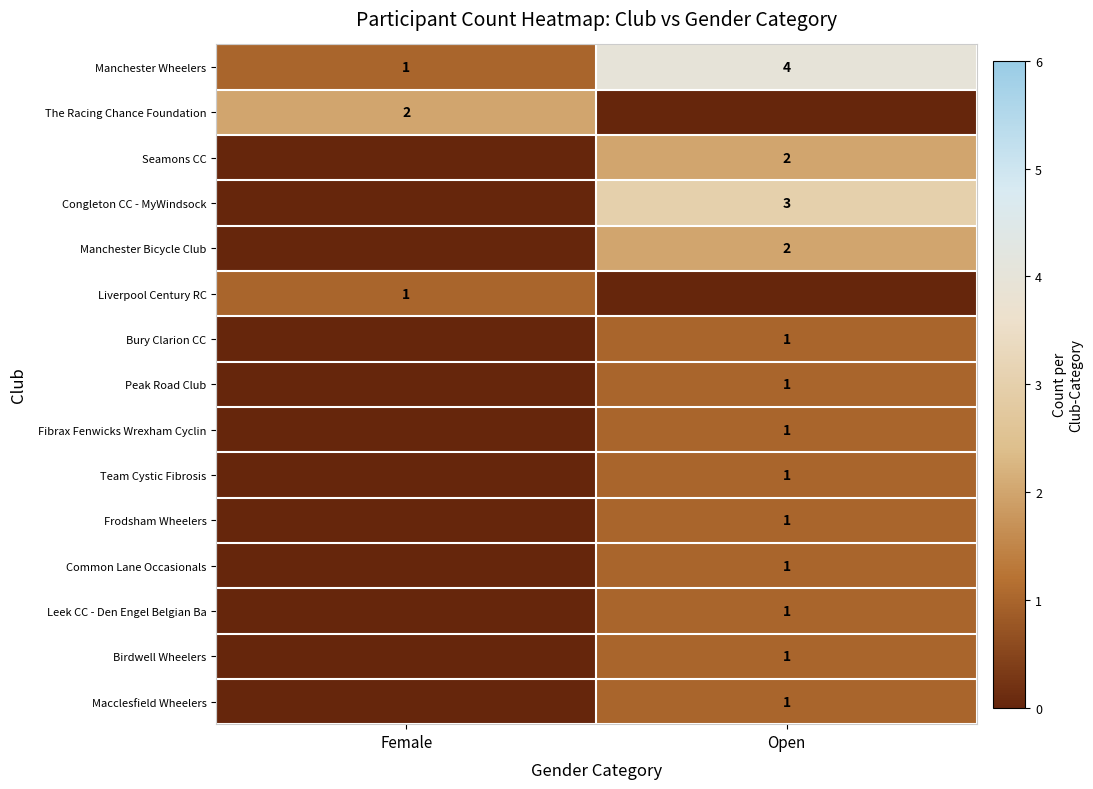

Is it true that Macclesfield Wheelers equals 1 at Open?

True